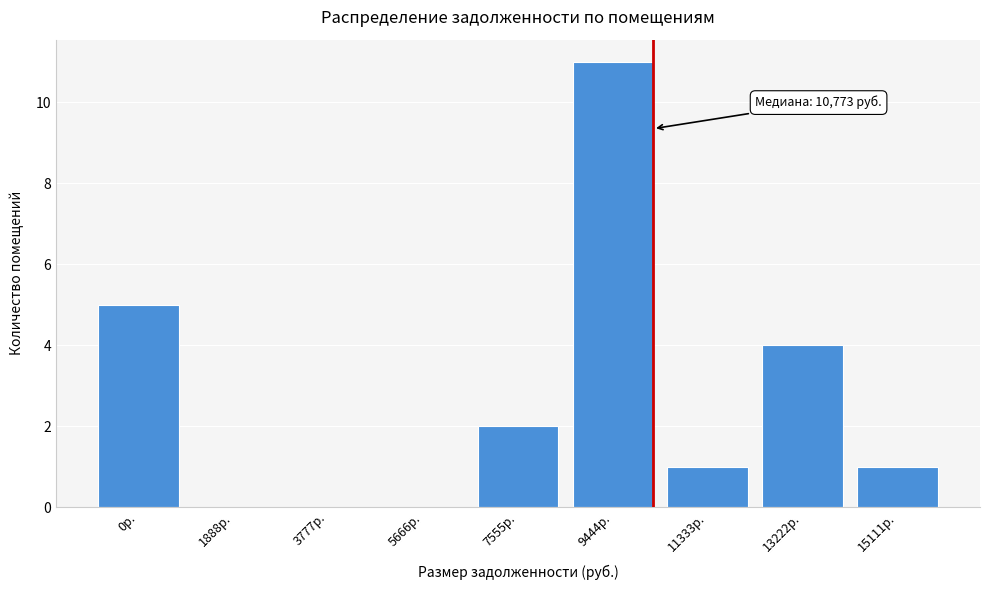

Reading left to right, extract all data points from this chart.

0р.=5	1888р.=0	3777р.=0	5666р.=0	7555р.=2	9444р.=11	11333р.=1	13222р.=4	15111р.=1